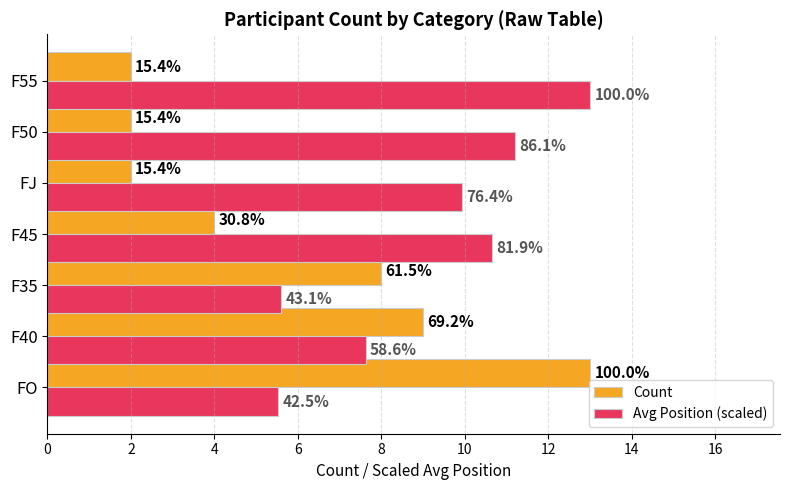

What are all the series names shown in the legend?

Count, Avg Position (scaled)